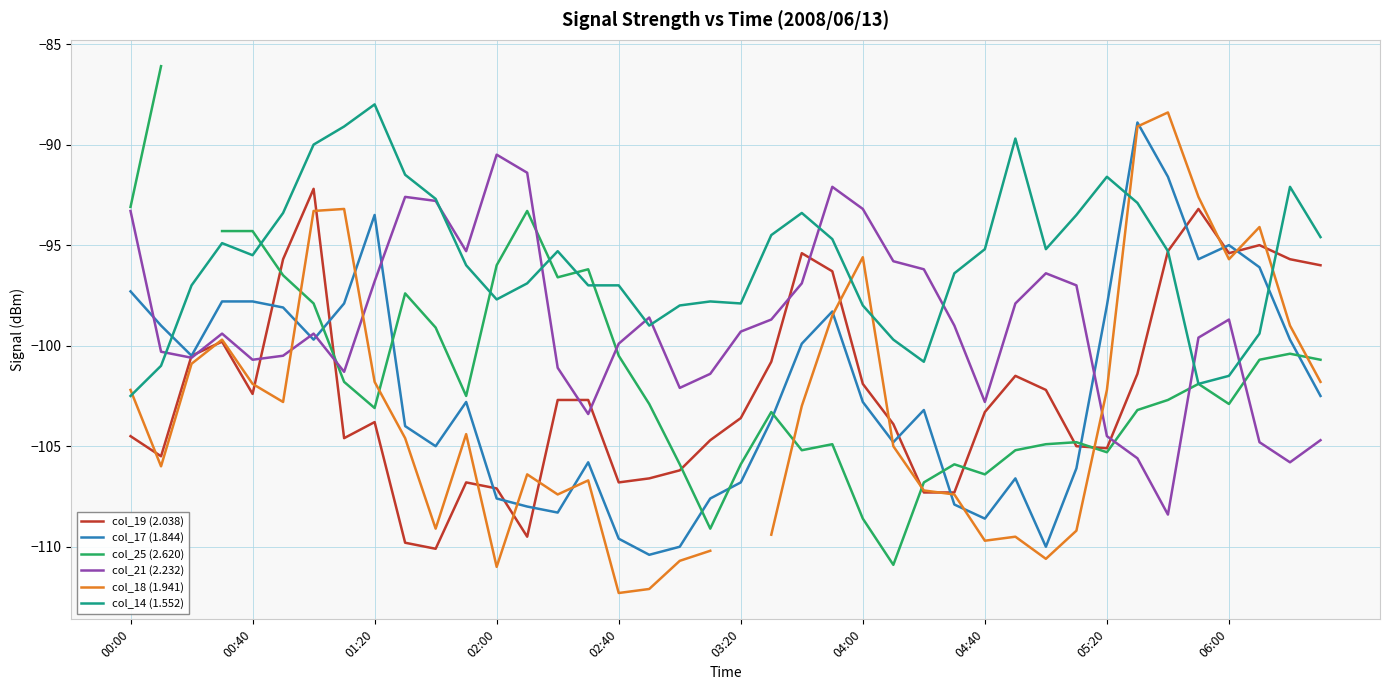

What is the difference between the second highest and minimum values in the col_19 (2.038) series?

16.9